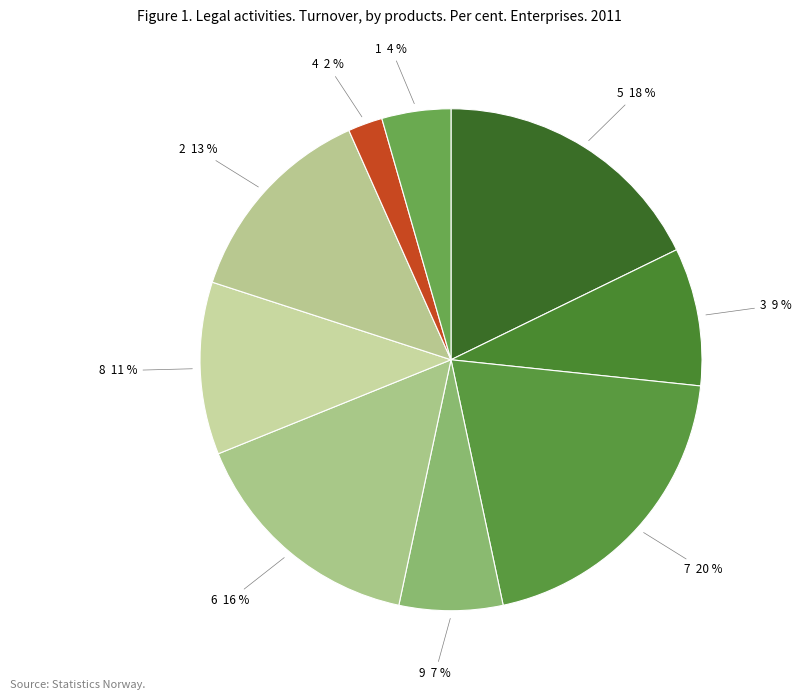

The 6 slice represents 2% of the pie. True or false?

False